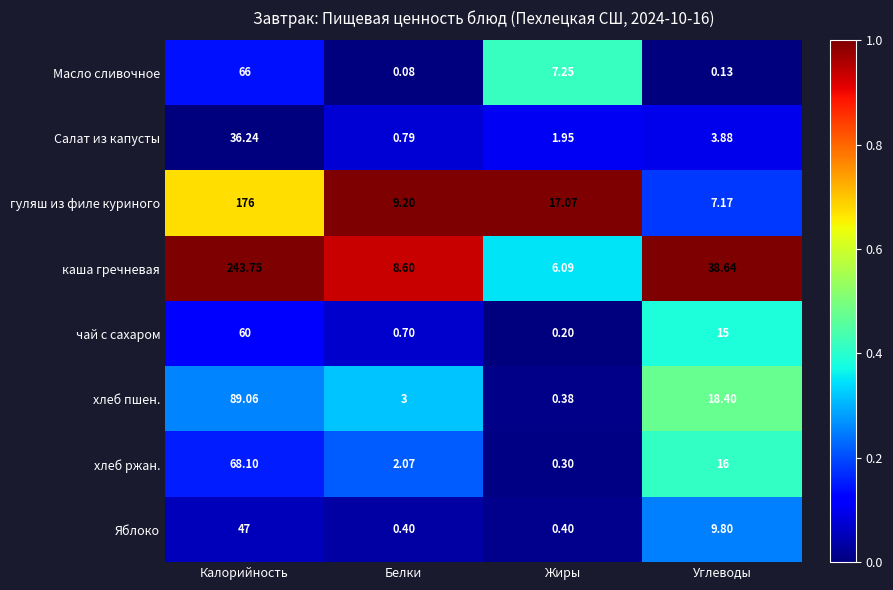

At how many categories does at least one series exceed 0?

4